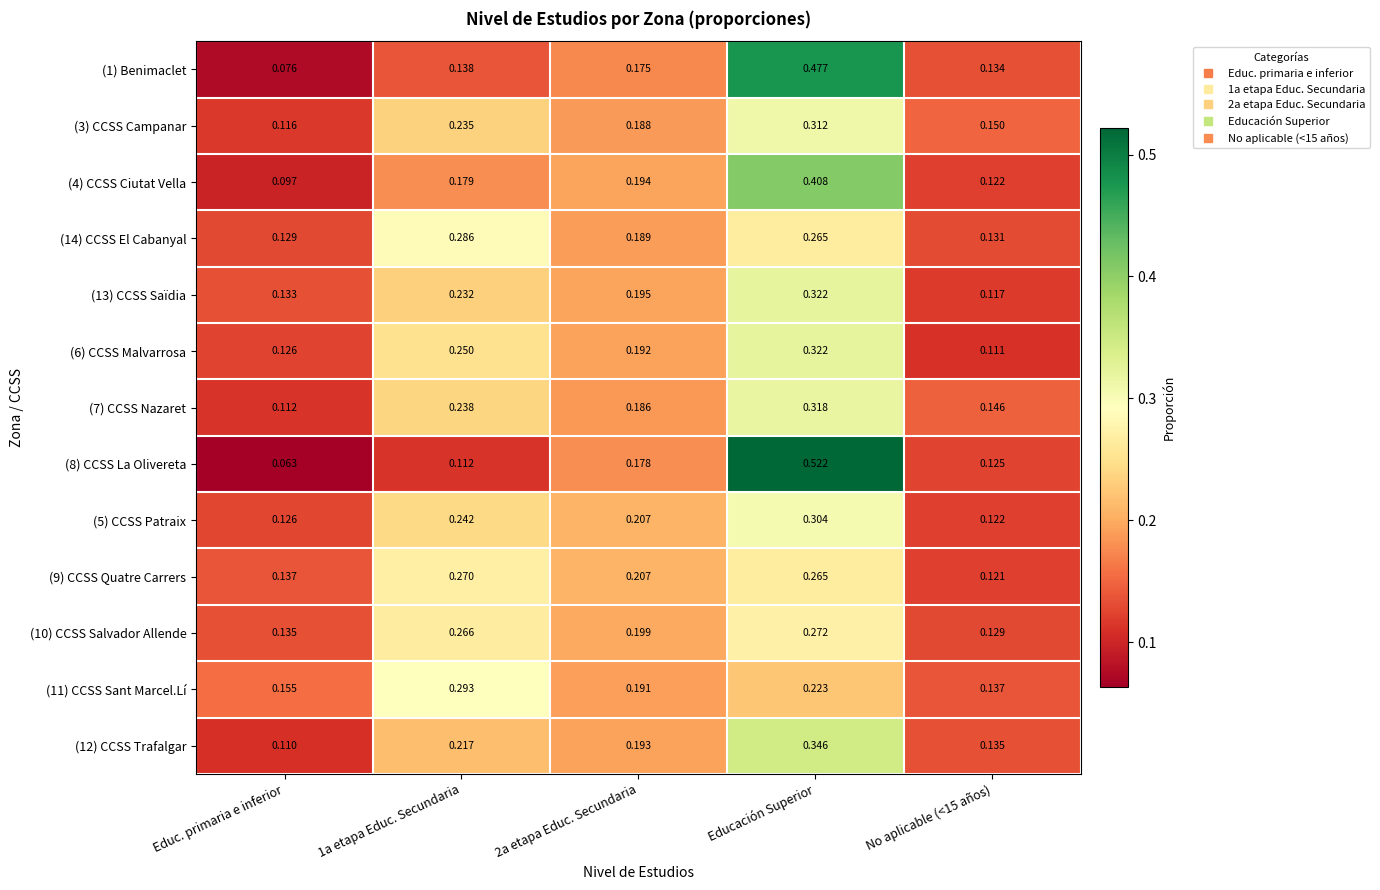

At which category is the sum across all series the highest?

Educación Superior